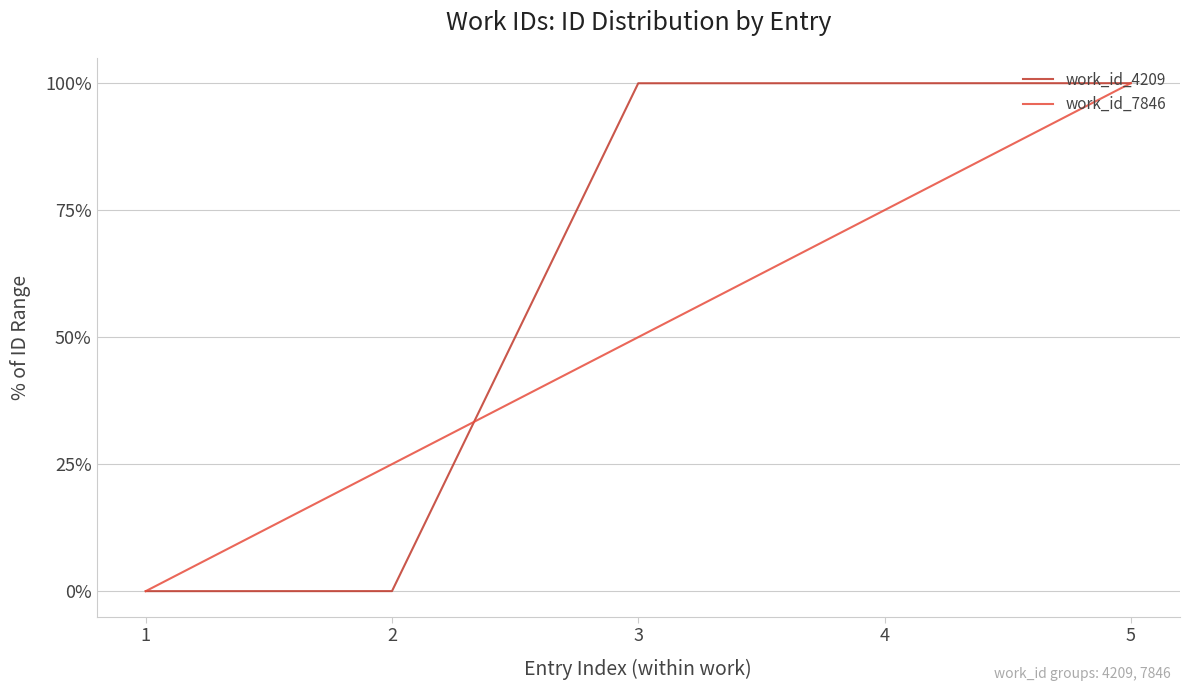

At which category is the sum across all series the highest?

5